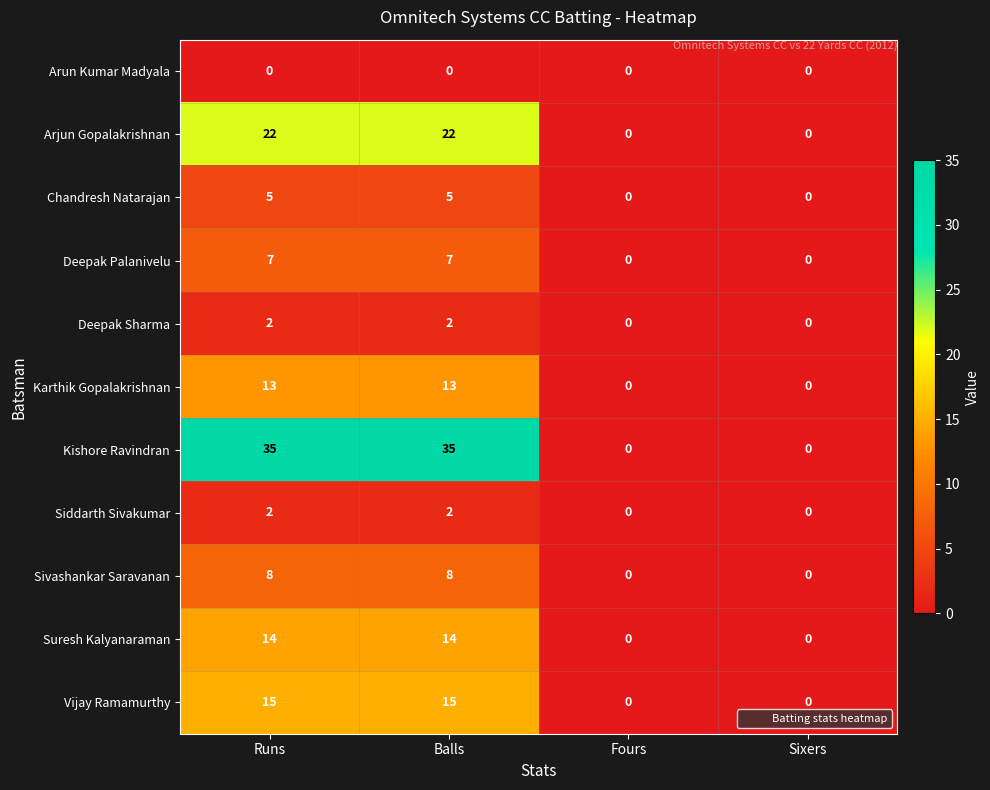

What is the maximum value shown in the chart?

35